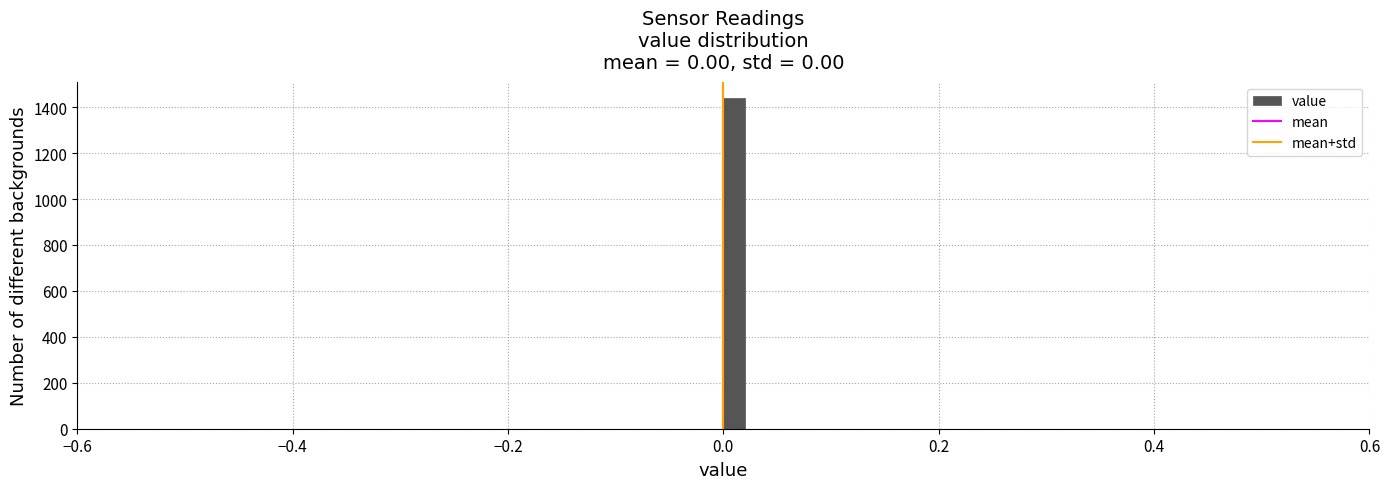

Read against the x-axis, roughly where is the centre of the tallest bar?

0.02